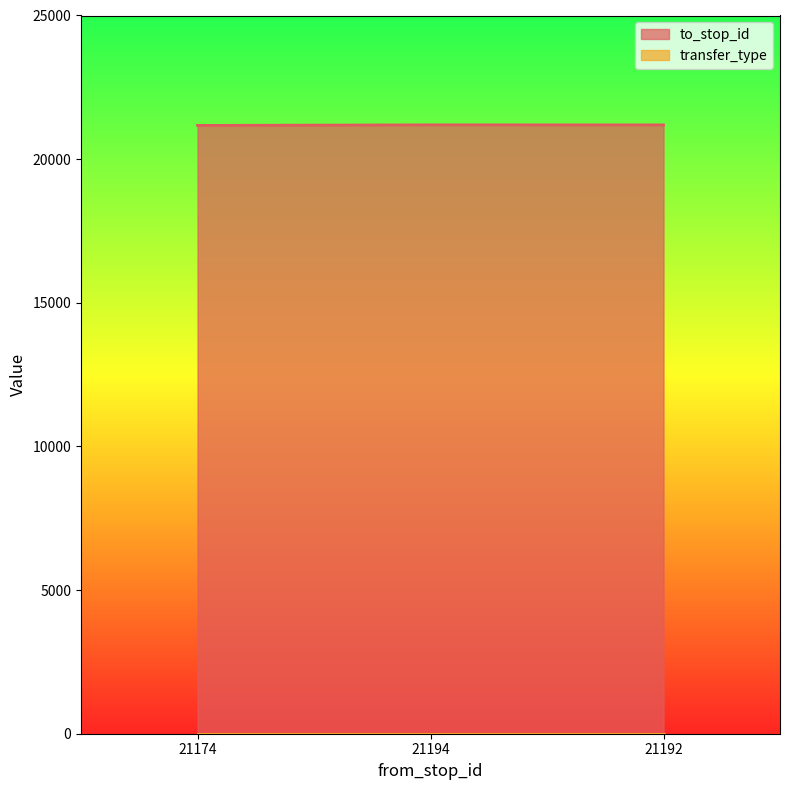

Rank the categories by value from highest to lowest.

21194, 21192, 21174